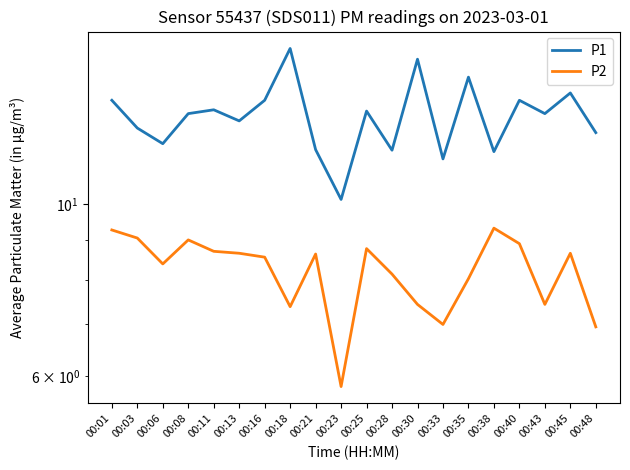

Reading left to right, what are all the values shown in this chart?

P1: 00:01=13.6	00:03=12.6	00:06=12.0	00:08=13.1	00:11=13.2	00:13=12.8	00:16=13.6	00:18=15.9	00:21=11.8	00:23=10.2	00:25=13.2	00:28=11.8	00:30=15.4	00:33=11.4	00:35=14.6	00:38=11.7	00:40=13.6	00:43=13.1	00:45=13.9	00:48=12.4
P2: 00:01=9.3	00:03=9.1	00:06=8.4	00:08=9.0	00:11=8.7	00:13=8.7	00:16=8.6	00:18=7.4	00:21=8.6	00:23=5.8	00:25=8.8	00:28=8.1	00:30=7.4	00:33=7.0	00:35=8.0	00:38=9.3	00:40=8.9	00:43=7.4	00:45=8.7	00:48=7.0